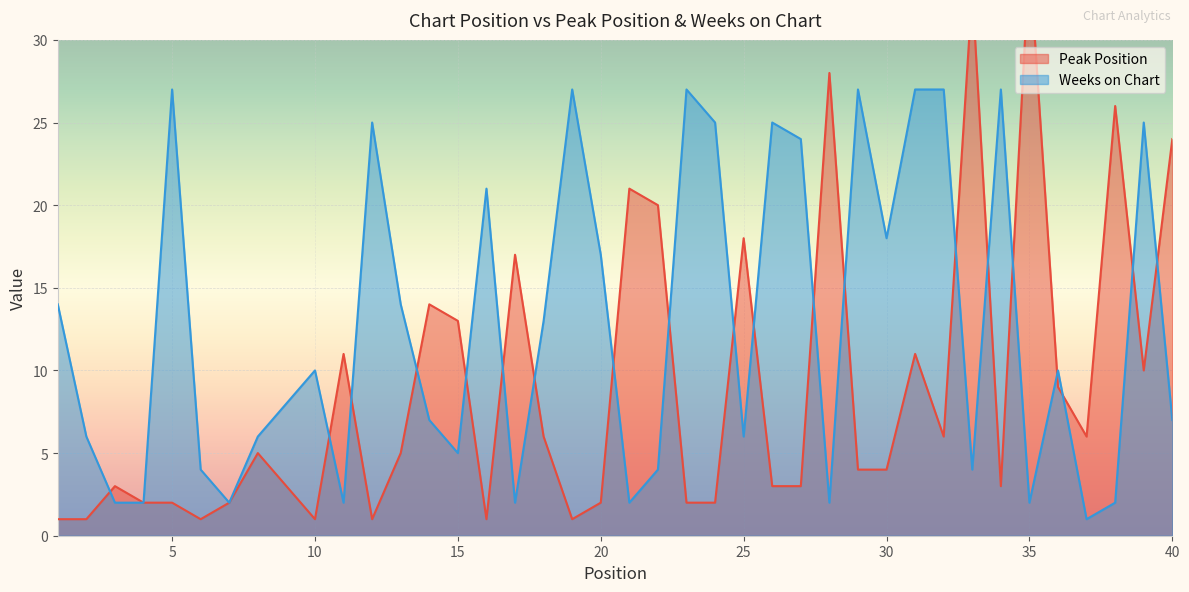

Rank the series at 15 from highest to lowest value.

Peak Position, Weeks on Chart